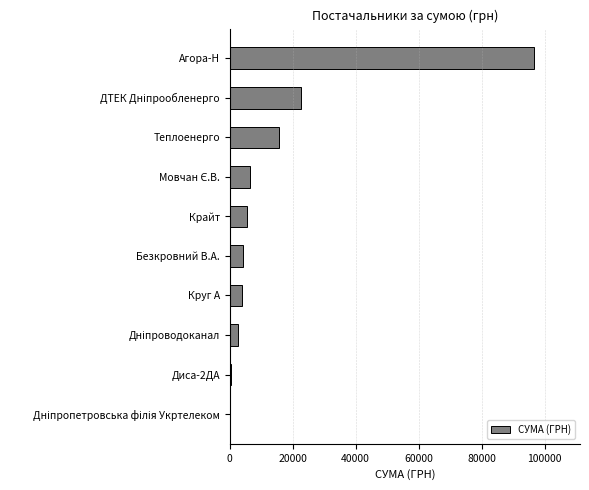

Count the number of values greater than 5671.

5